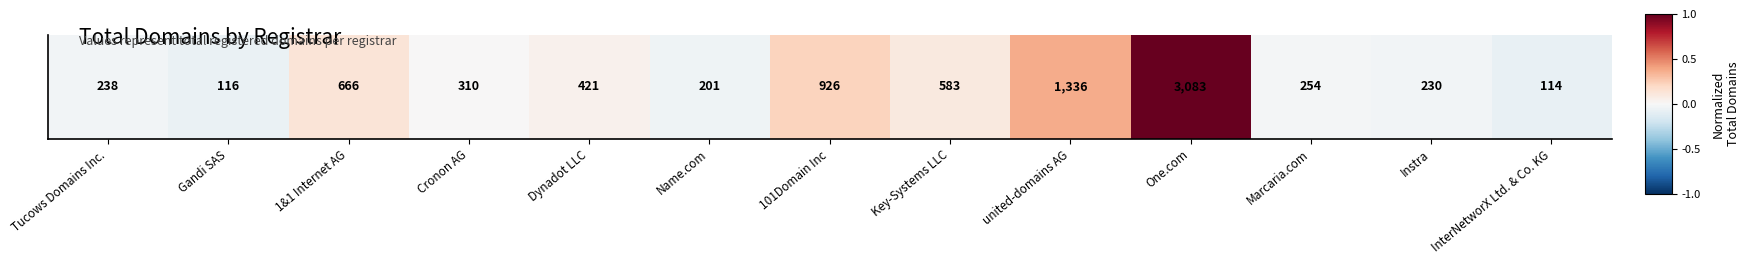

List the labels in order of value, smallest first.

InterNetworX Ltd. & Co. KG, Gandi SAS, Name.com, Instra, Tucows Domains Inc., Marcaria.com, Cronon AG, Dynadot LLC, Key-Systems LLC, 1&1 Internet AG, 101Domain Inc, united-domains AG, One.com